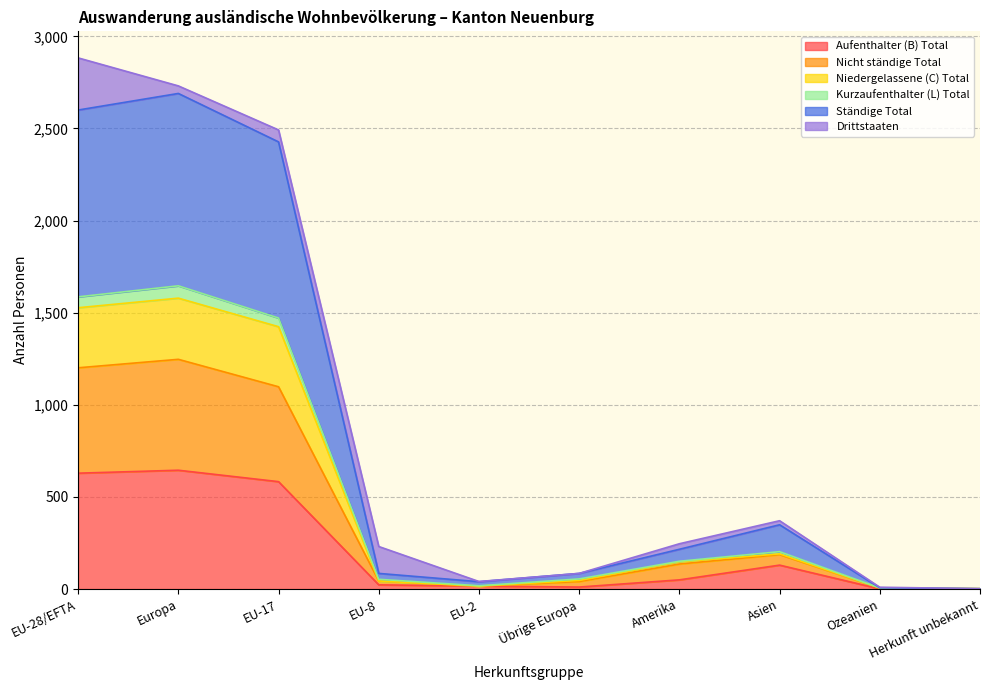

What is the maximum value for Aufenthalter (B) Total?

645